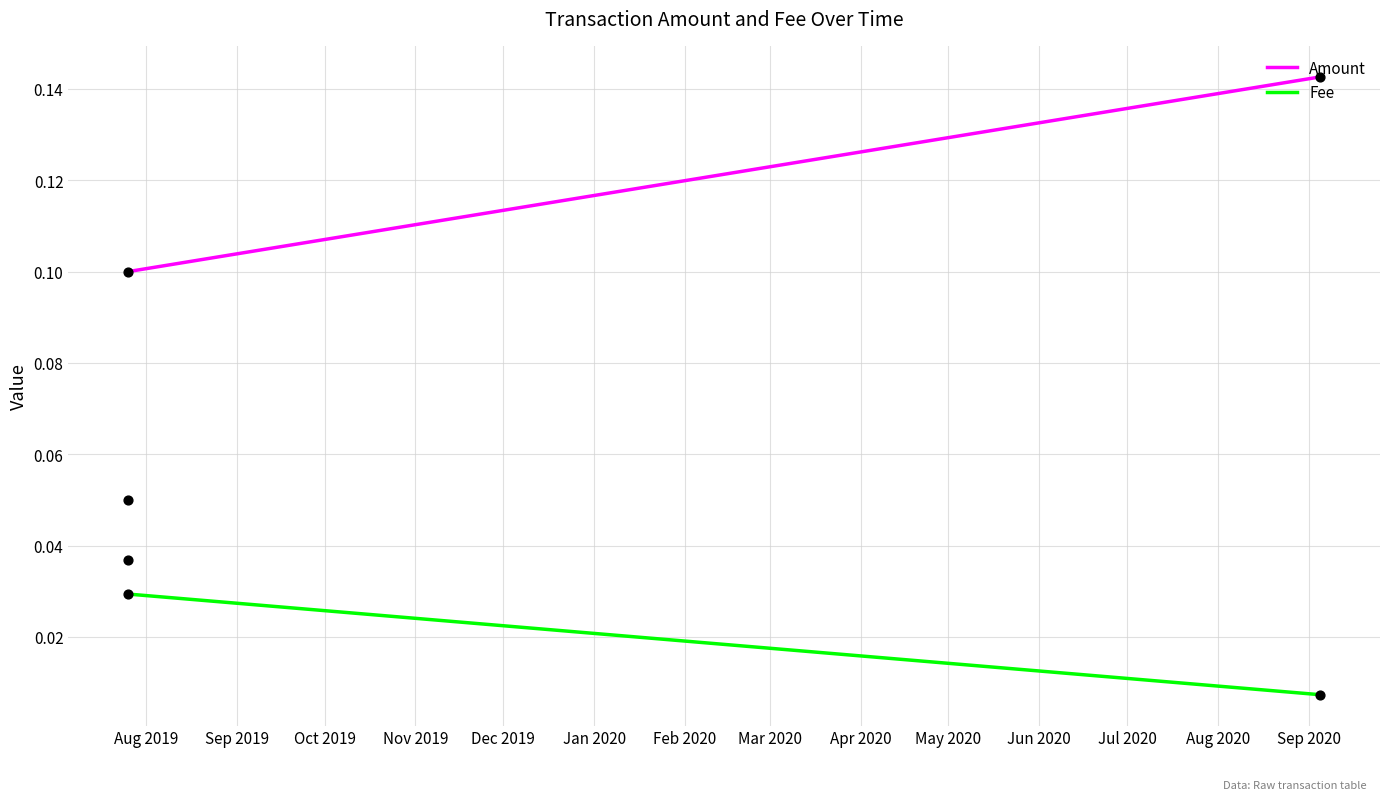

What is the total value across all series at 2020-09-05 01:03:35?

0.1